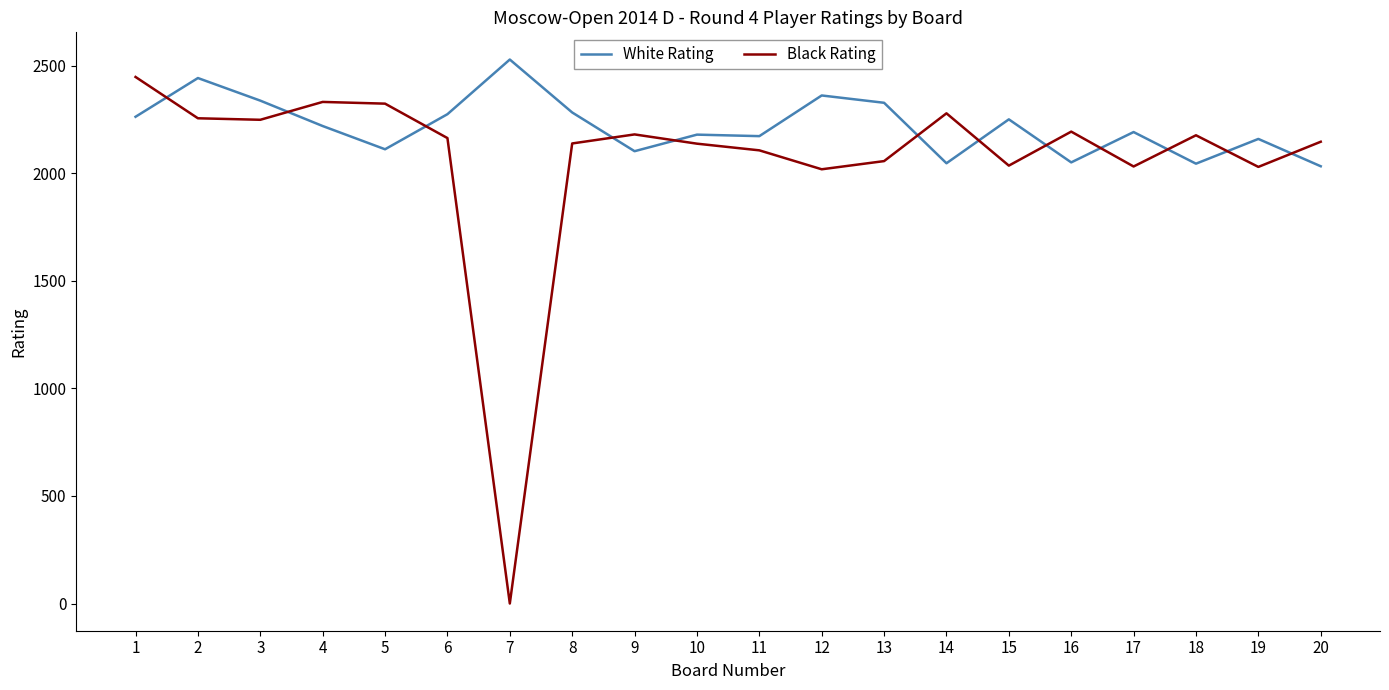

Is the value of Black Rating at 1 greater than the value of White Rating at 20?

Yes